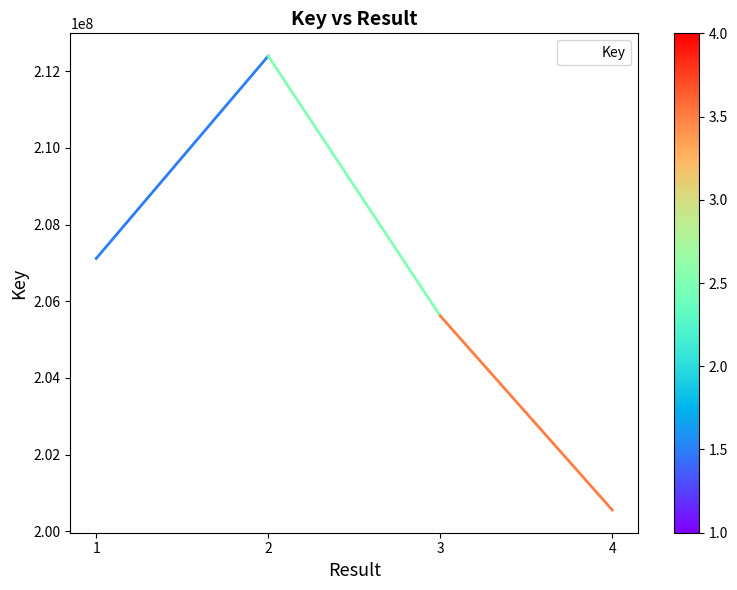

Which has a higher value, 4 or 3?

3